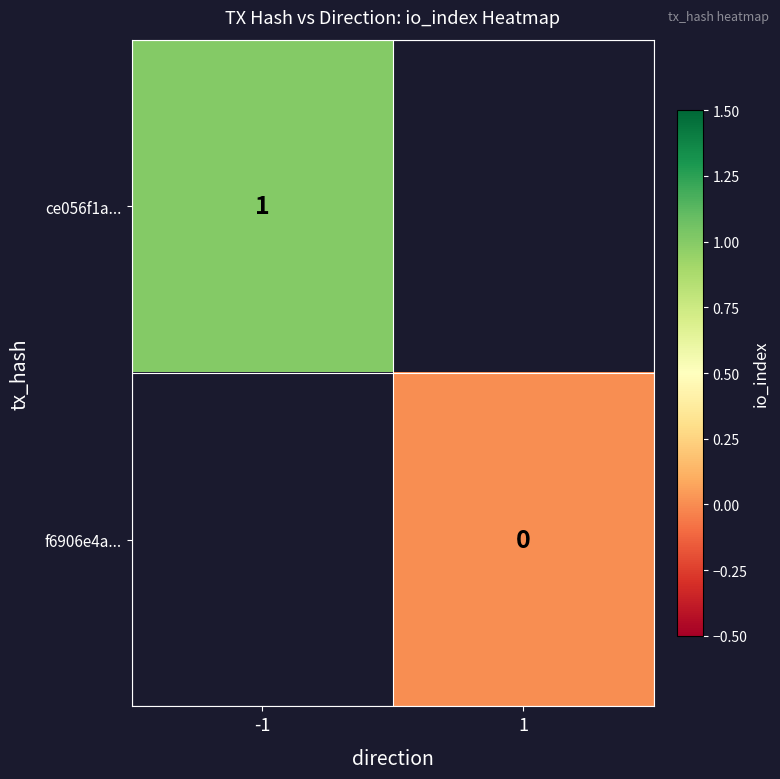

Count the number of categories in the chart.

2